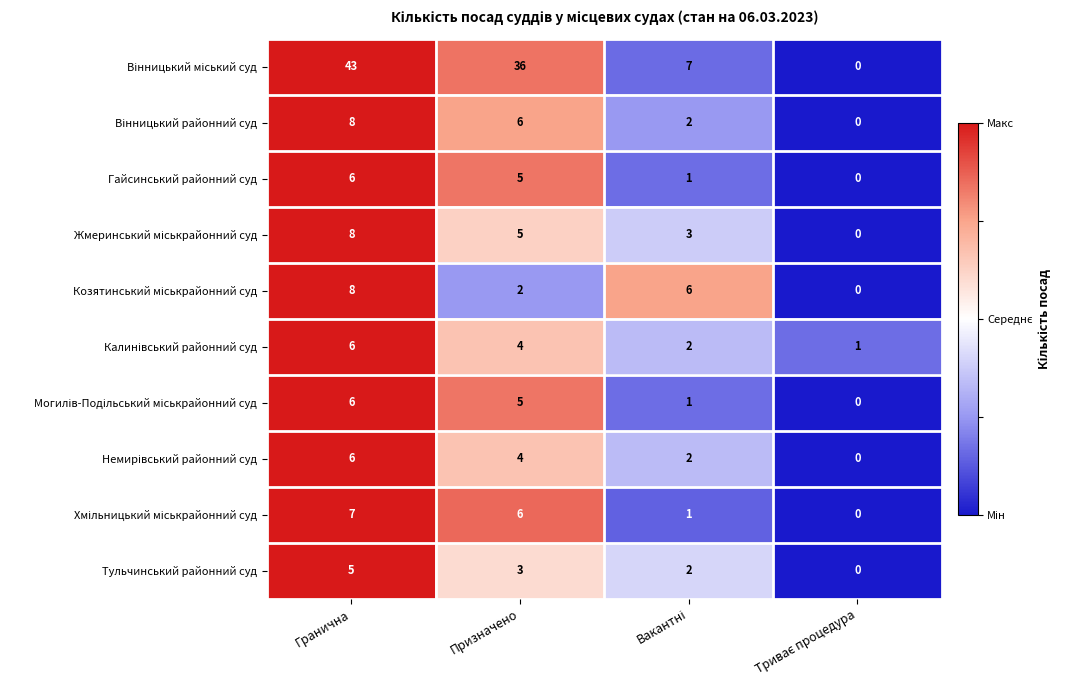

How many Тульчинський районний суд values are between 2 and 5?

3